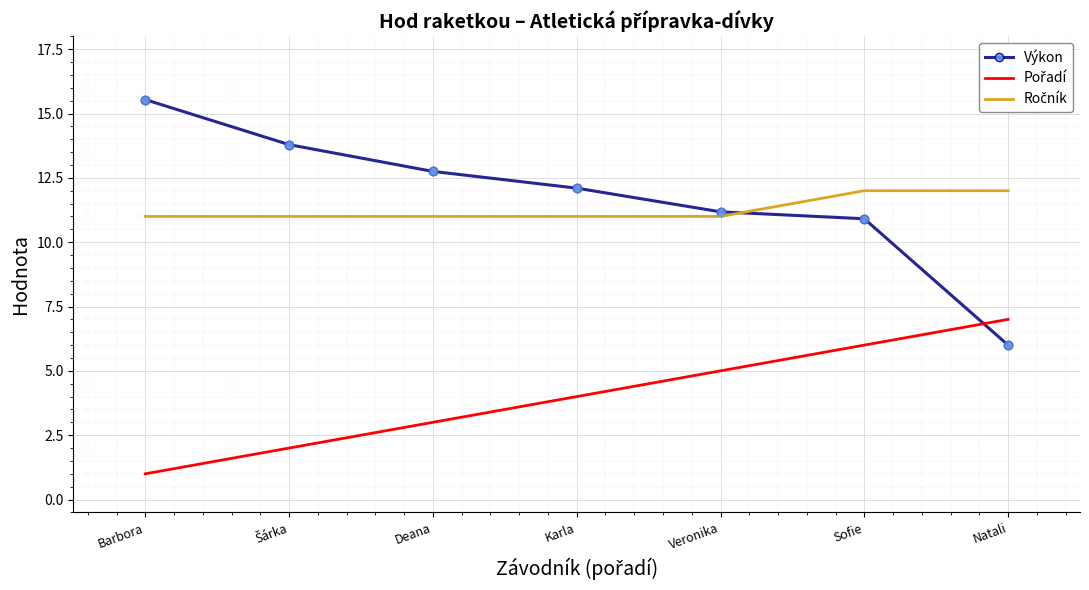

At how many categories does at least one series exceed 5?

7